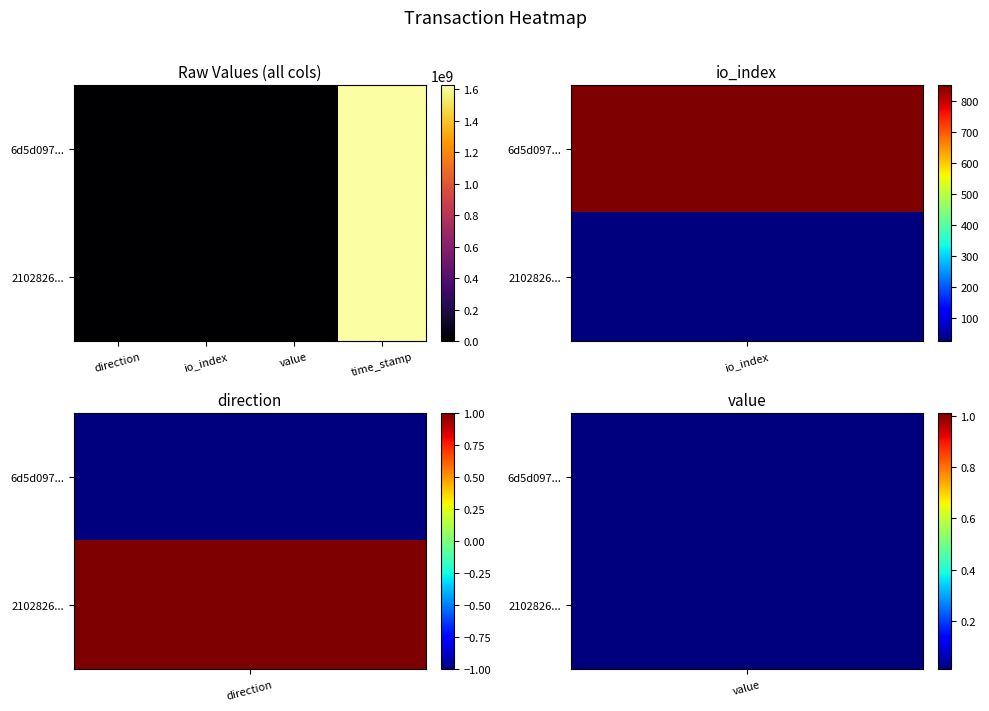

At how many categories does at least one series exceed 924170489?

1